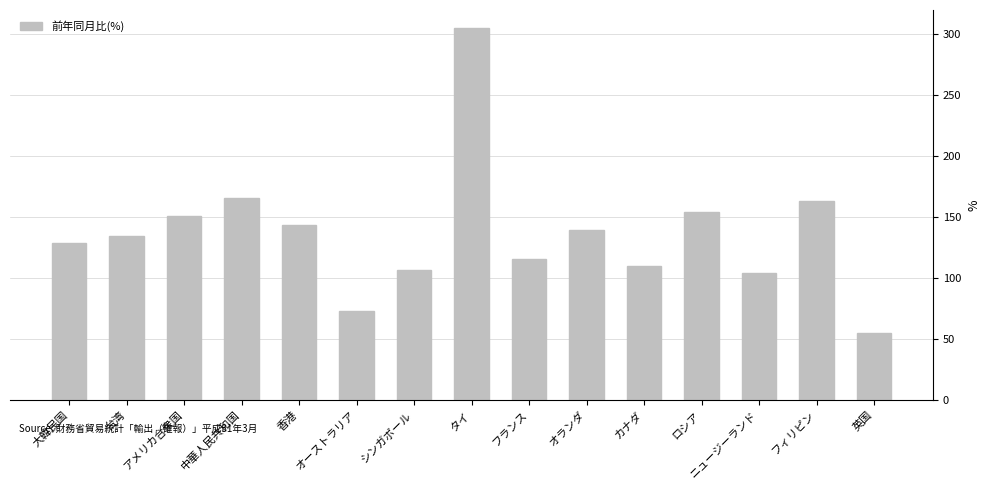

The value at 台湾 is 200.0. True or false?

False